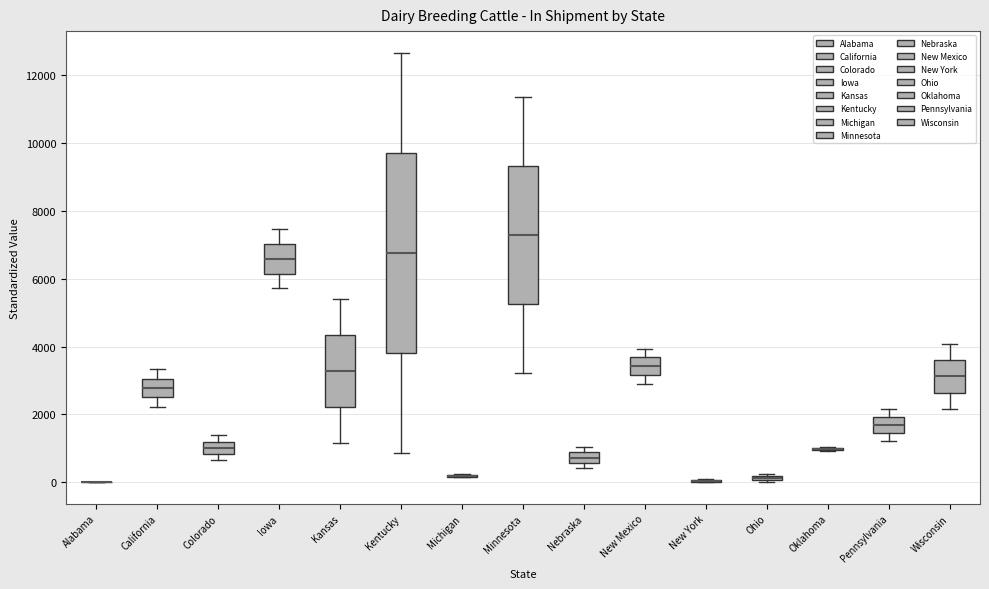

Comparing the boxes themselves (not the whiskers), which one is the tallest?

Kentucky